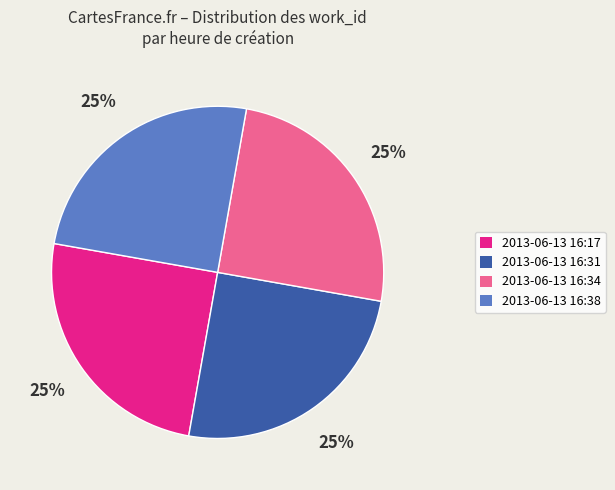

Count the number of slices in the pie.

4